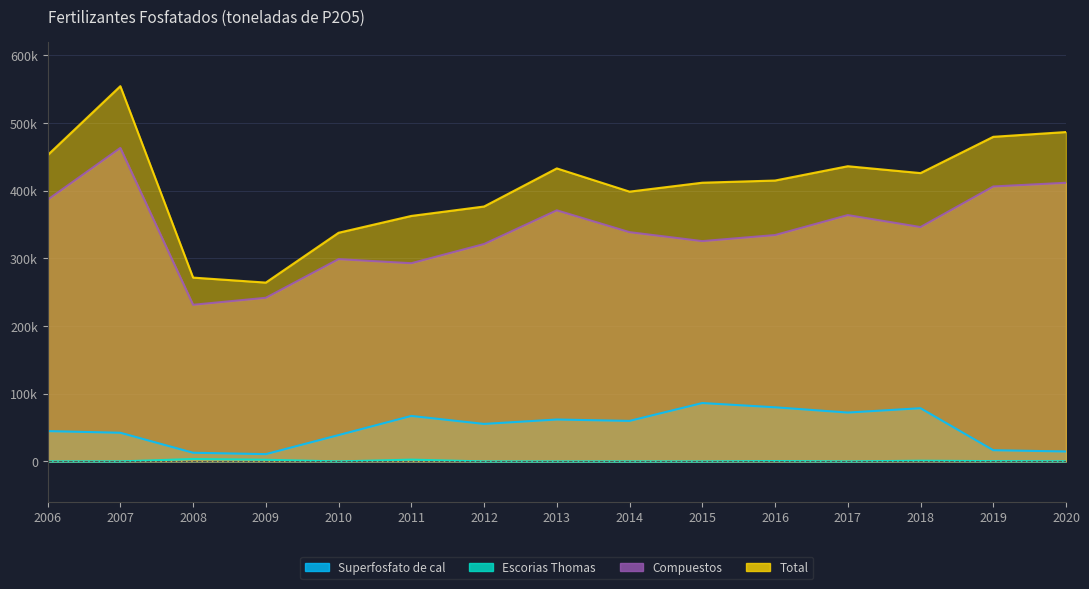

How many data points in Total are less than 414974?

7